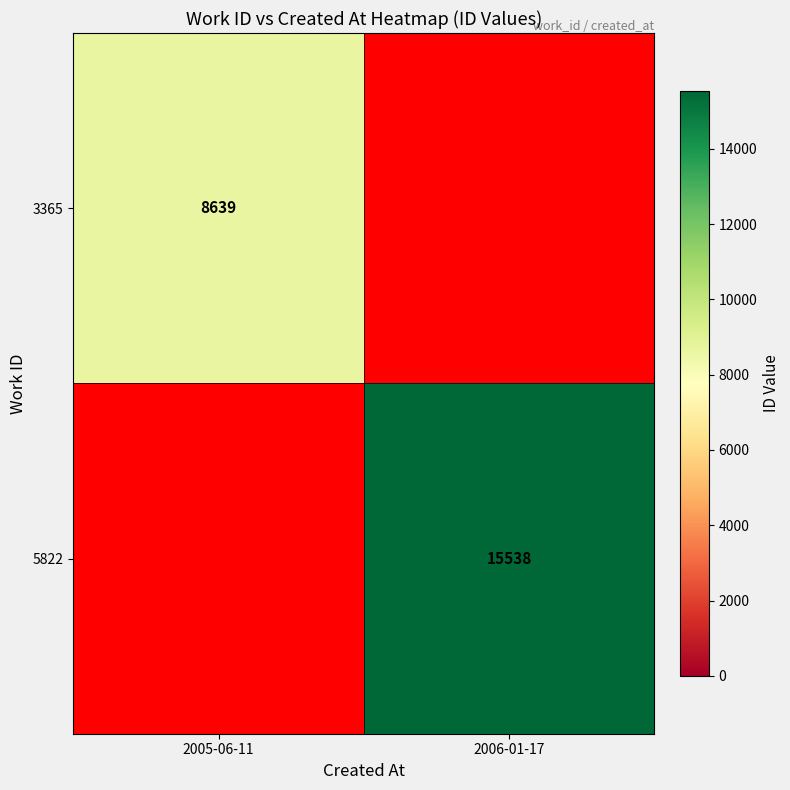

What is the greatest value displayed?

15538.0